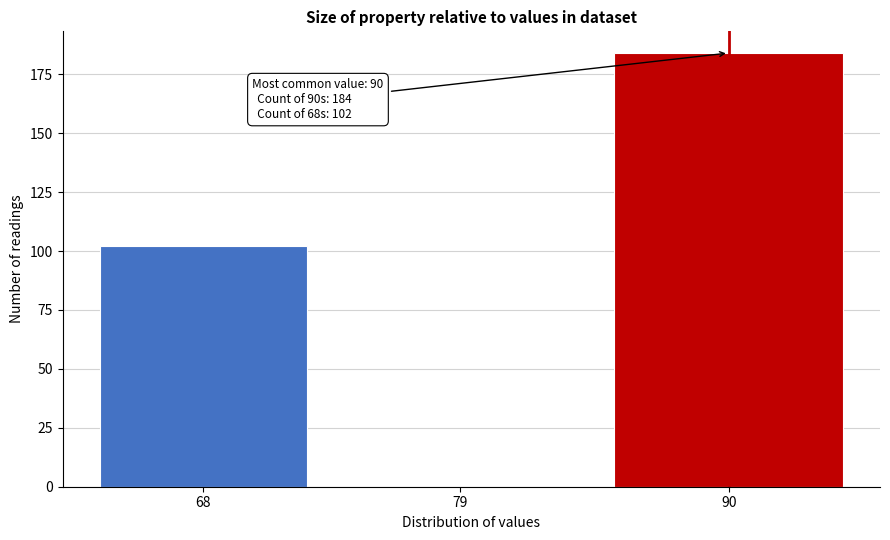

Reading left to right, transcribe all the data shown in this chart.

68=102	79=0	90=184